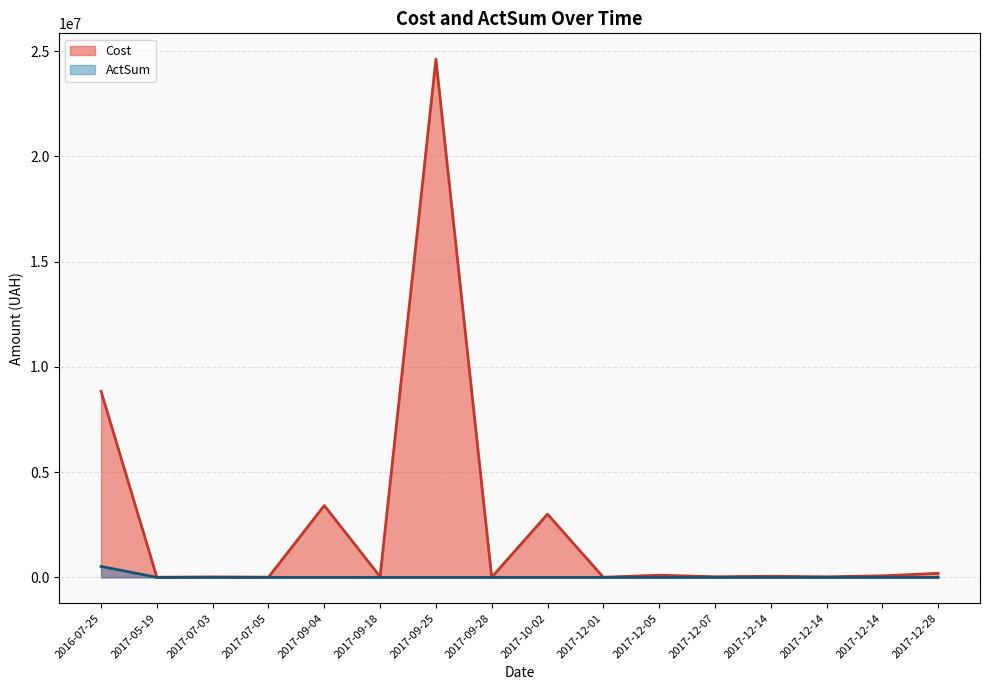

How many categories are shown in the chart?

16